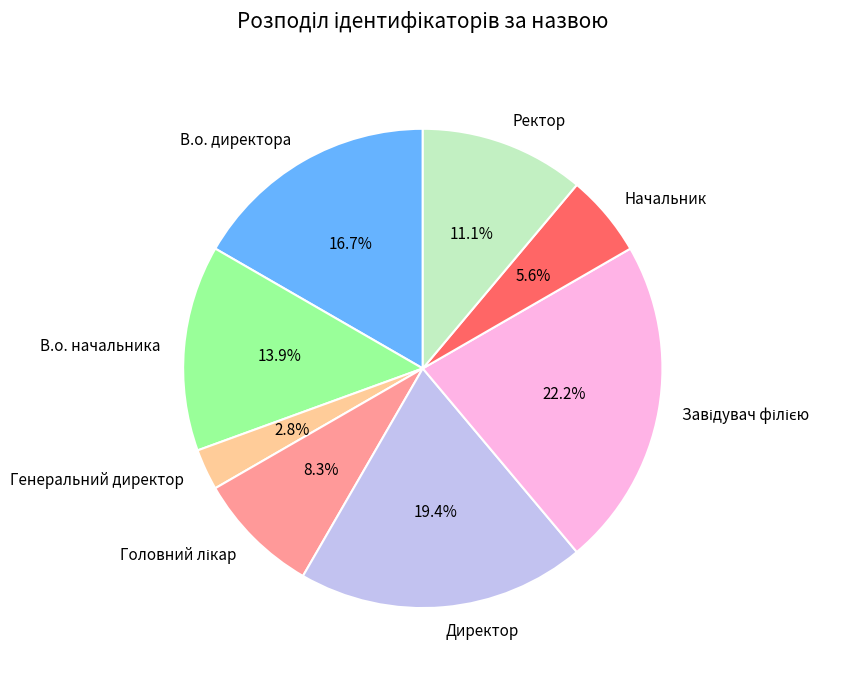

What is the smallest slice in the pie chart?

Генеральний директор